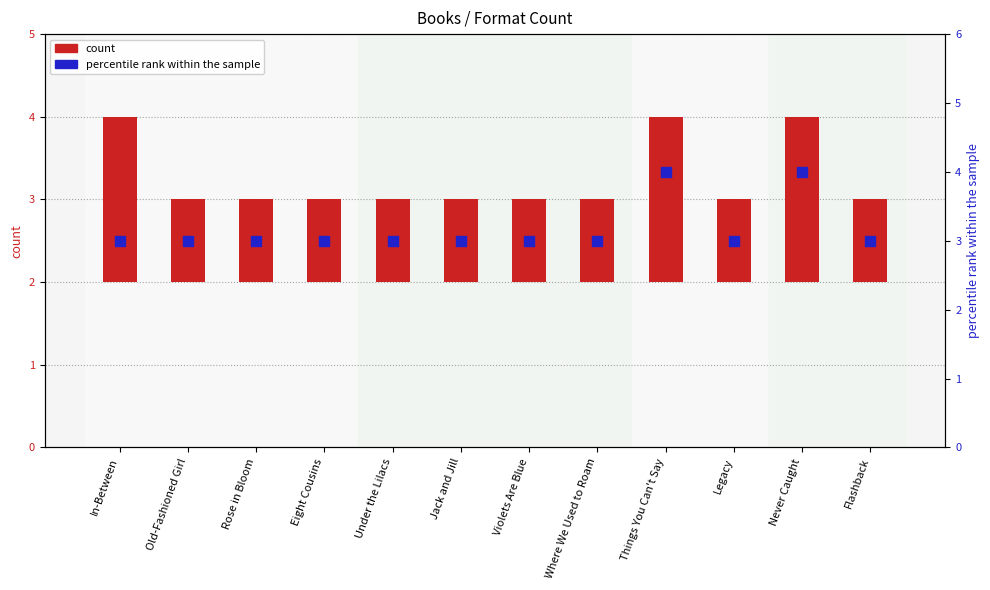

What is the total value across all series at Flashback?

4